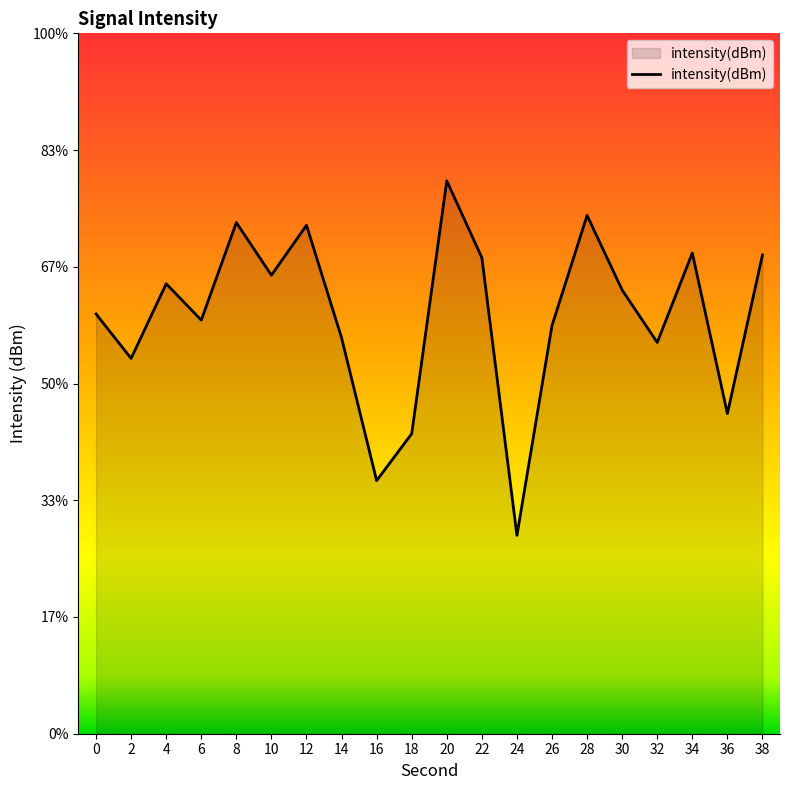

Does the chart display data point markers on the line(s)?

No